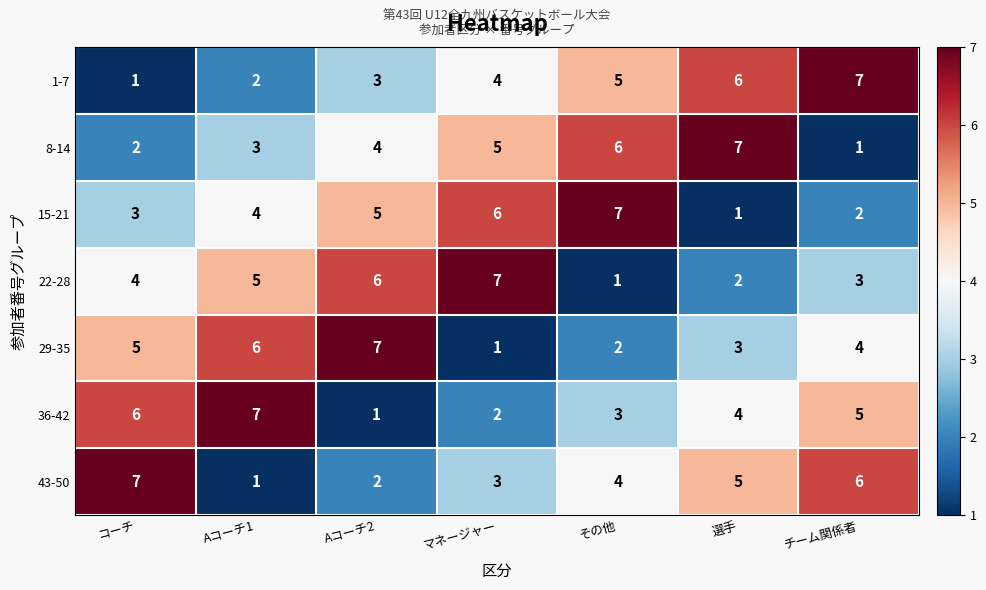

At which label is 15-21 closest to 4?

Aコーチ1